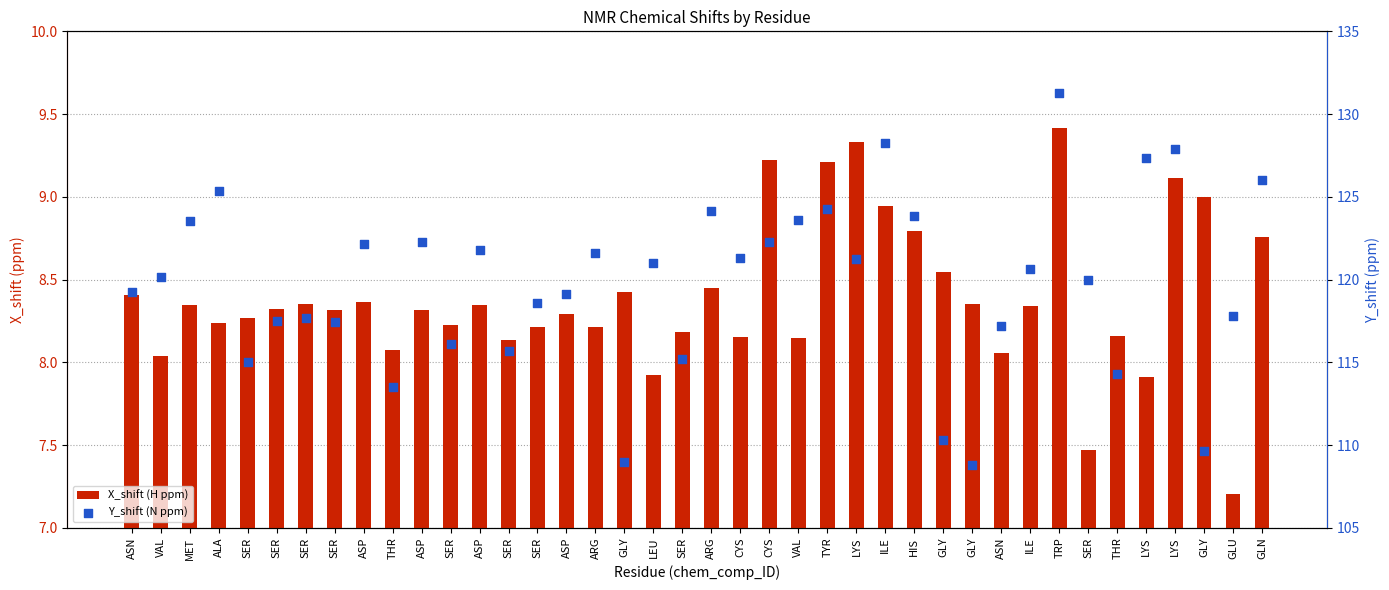

Which series has the largest total across all categories?

Y_shift (N ppm)